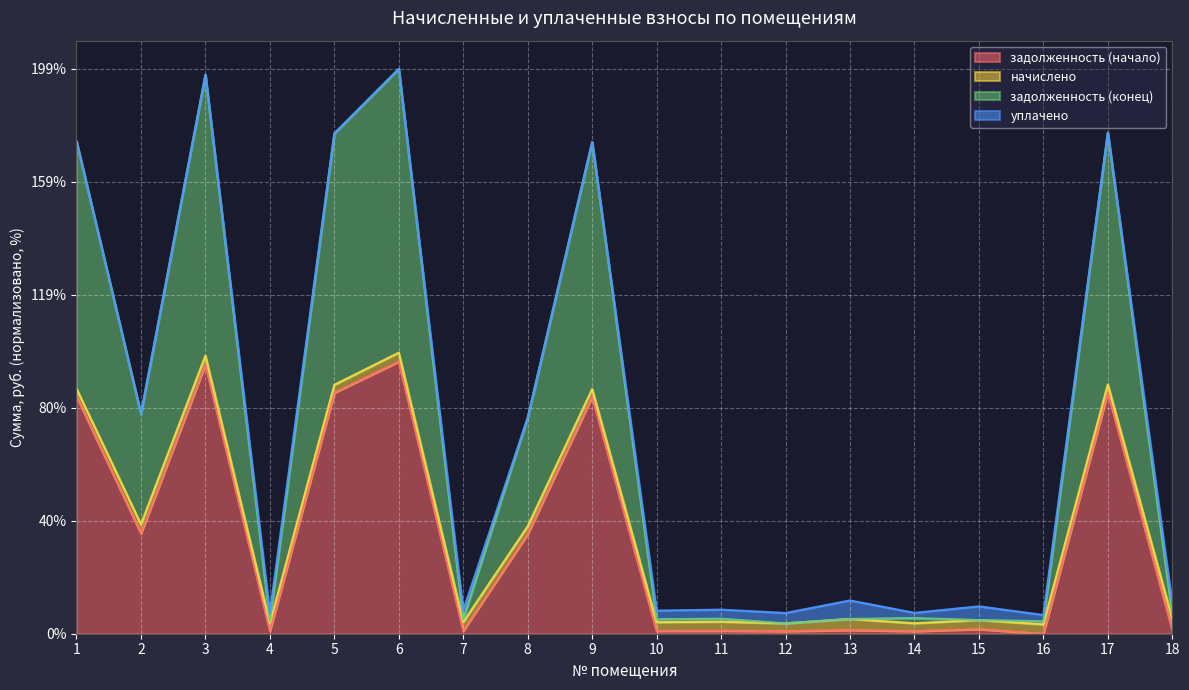

What is the sum of all задолженность (начало) values?

608.5